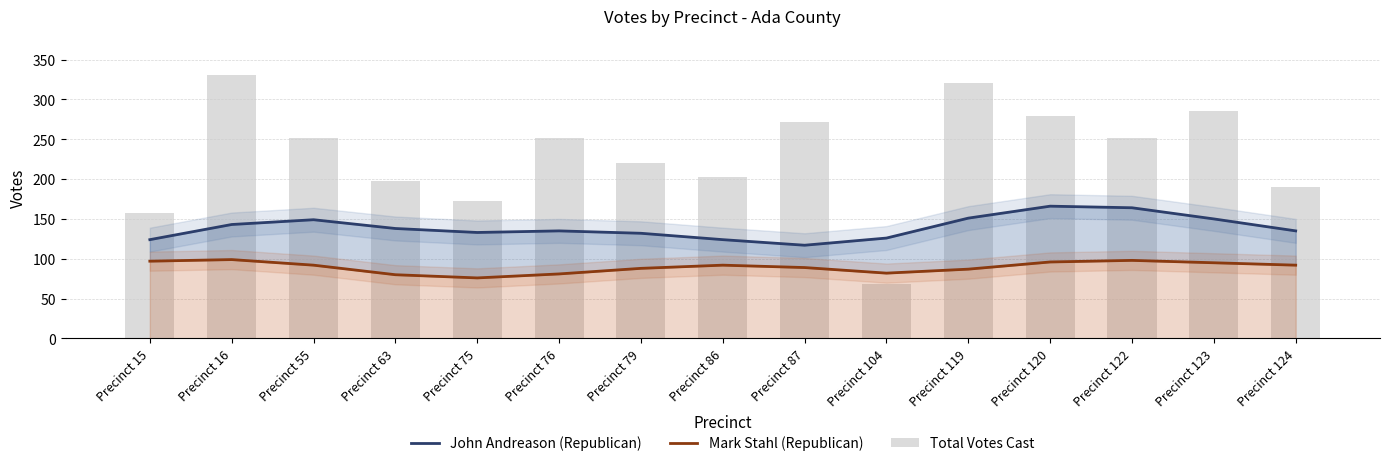

What is the maximum value for Total Votes Cast?

330